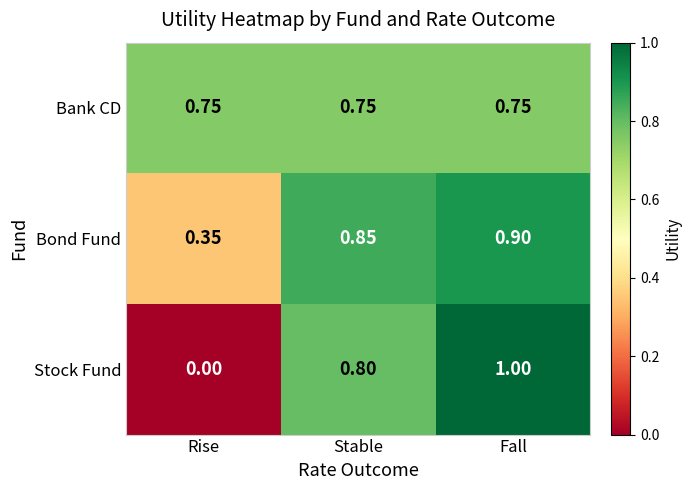

Which series changed the most between Rise and Stable?

Stock Fund